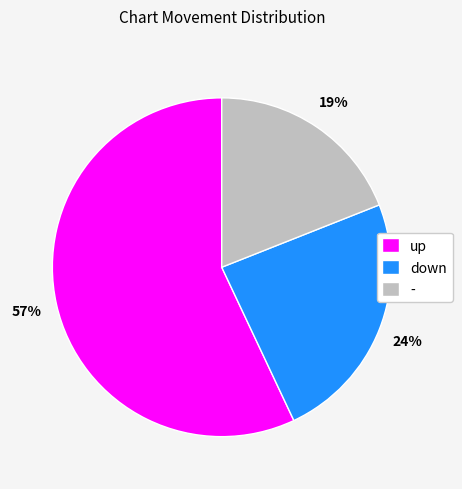

Count the number of slices in the pie.

3